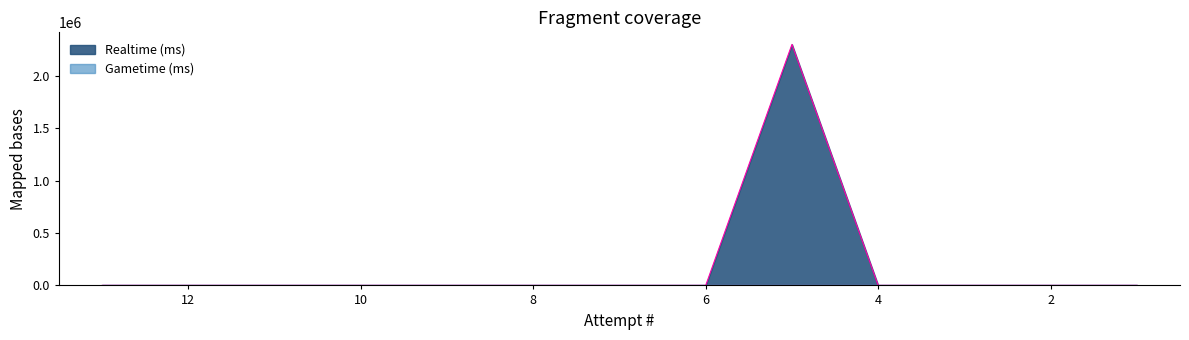

How many lines are shown in the chart?

1